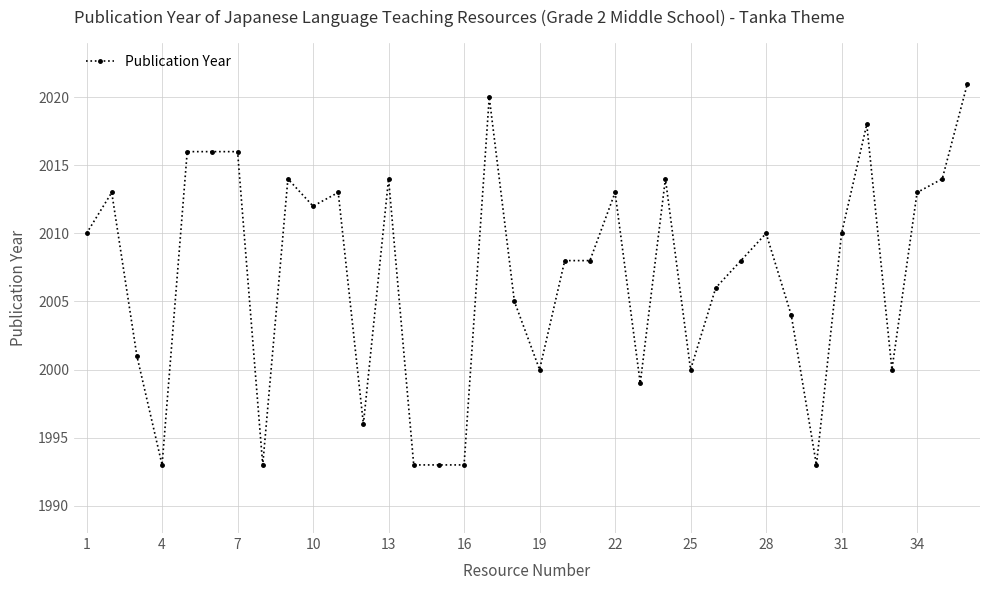

What is the value of the 36th point from the left?

2021